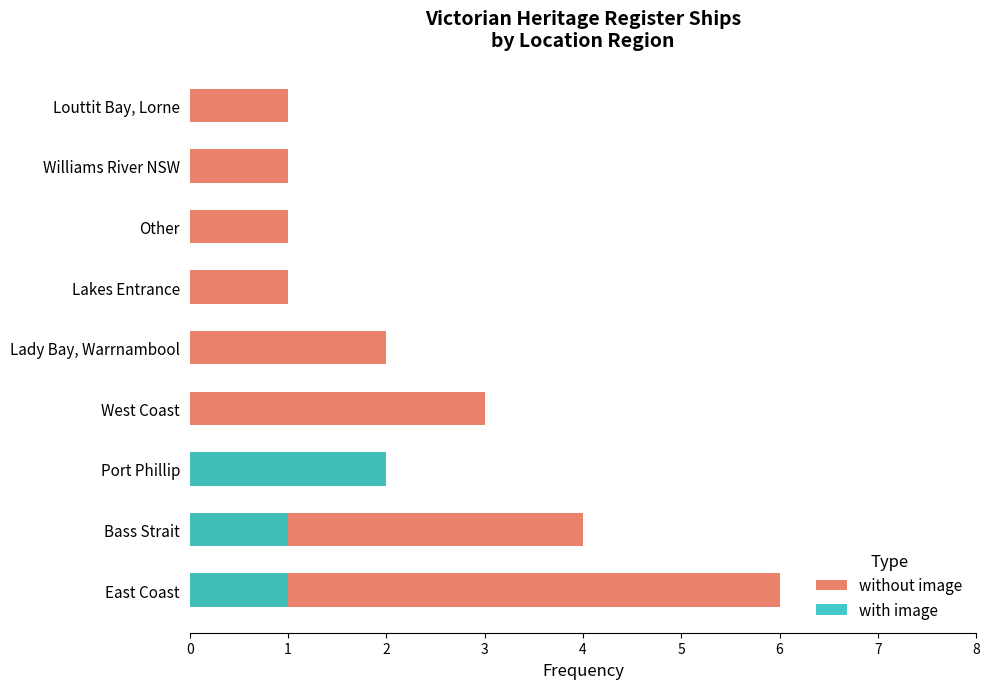

What are all the series names shown in the legend?

without image, with image